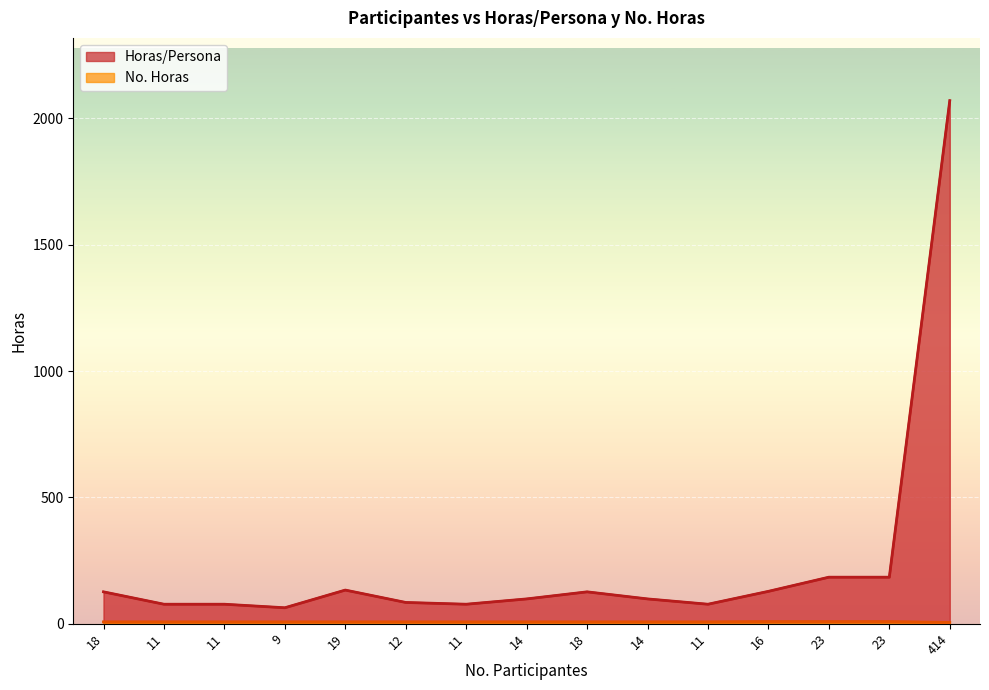

How many values in the Horas/Persona series exceed 98?

7